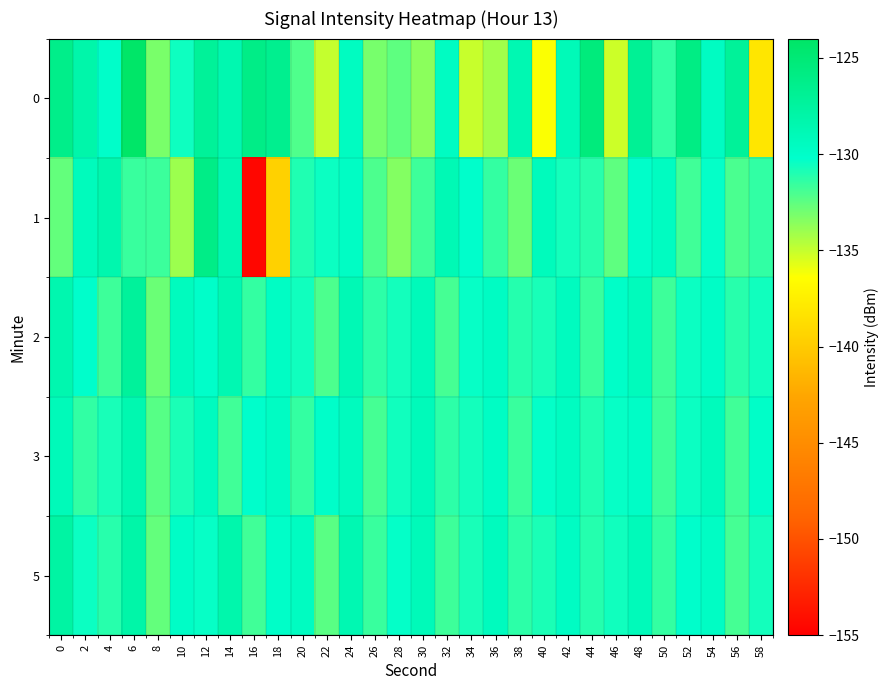

At which category is the sum across all series the highest?

6